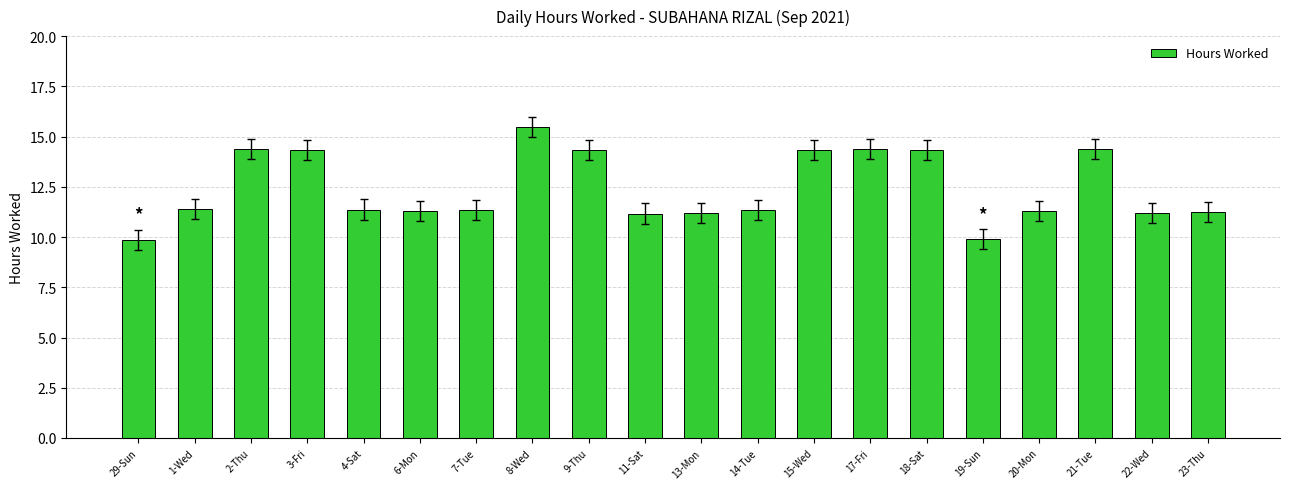

What position from the right is 13-Mon?

10